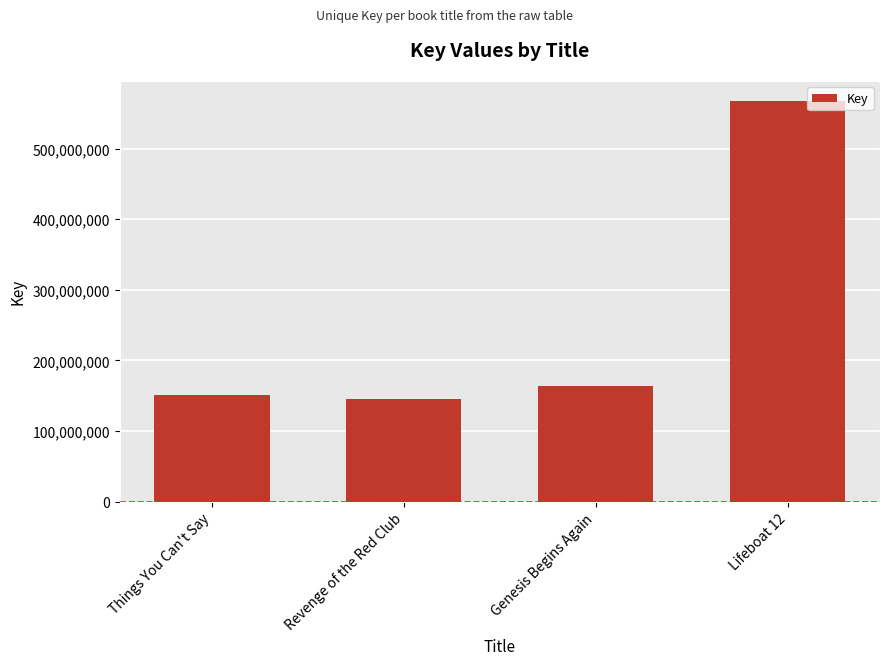

What is the sum of all values?

1027559772